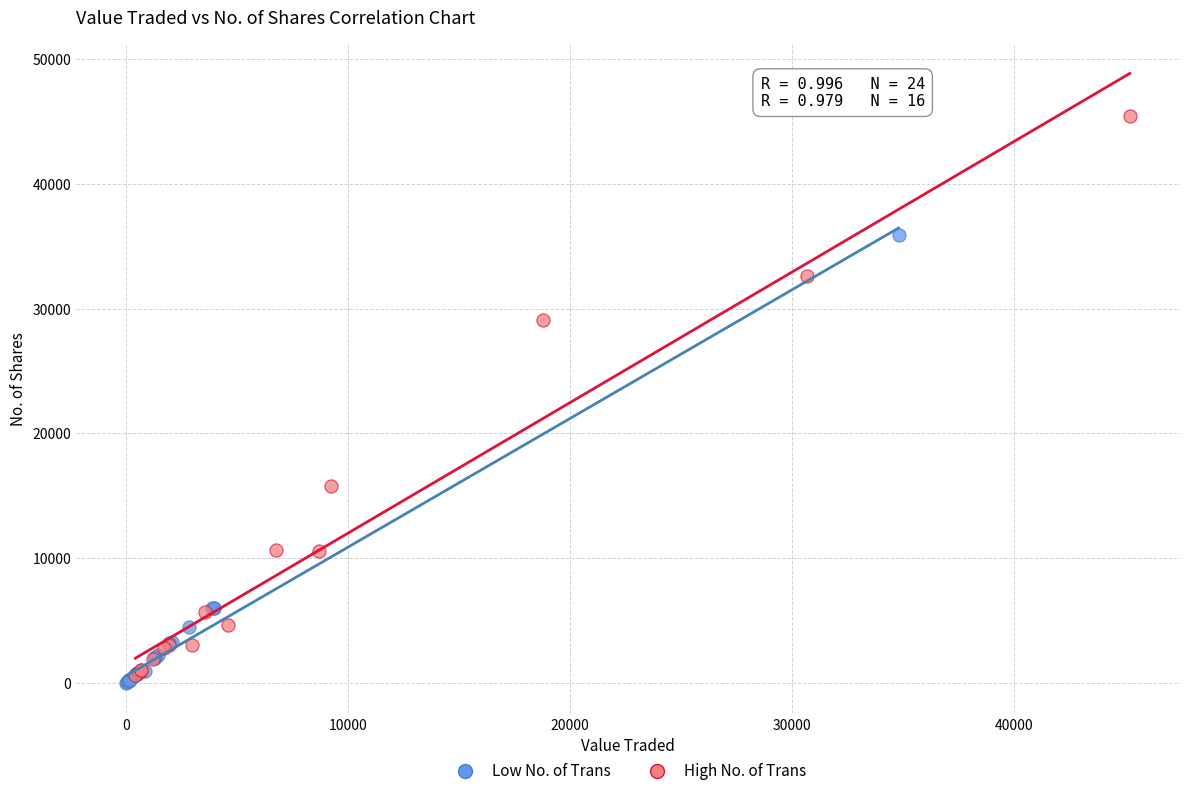

What are all the series names shown in the legend?

Low No. of Trans, High No. of Trans